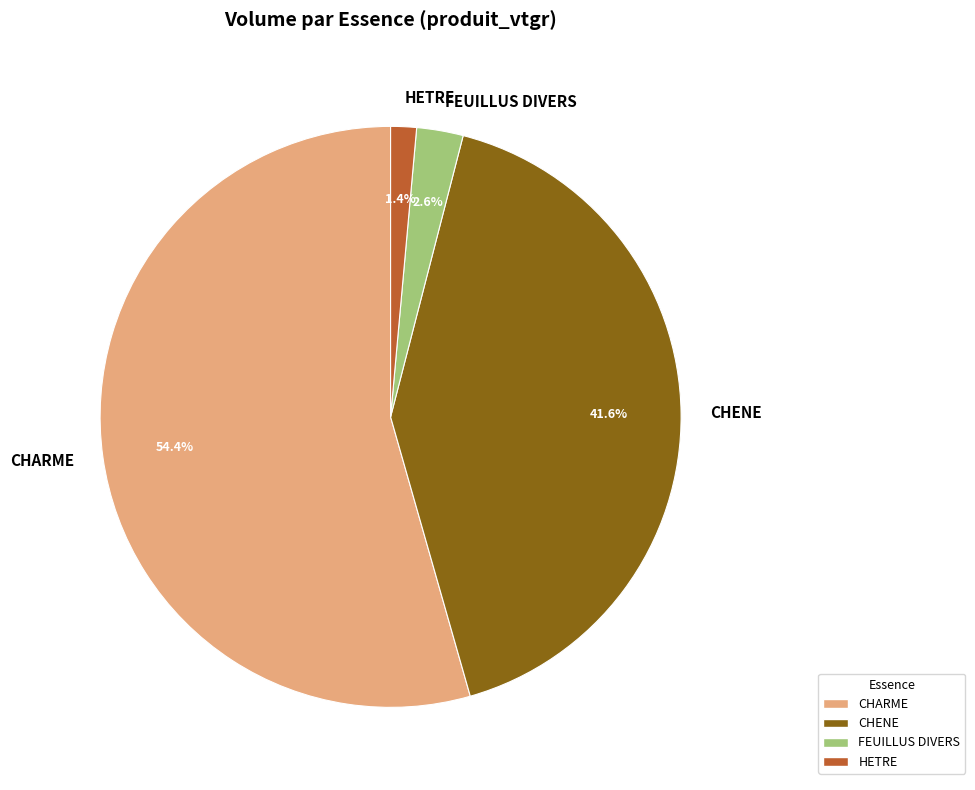

Is the sum of CHARME and FEUILLUS DIVERS greater than half?

Yes